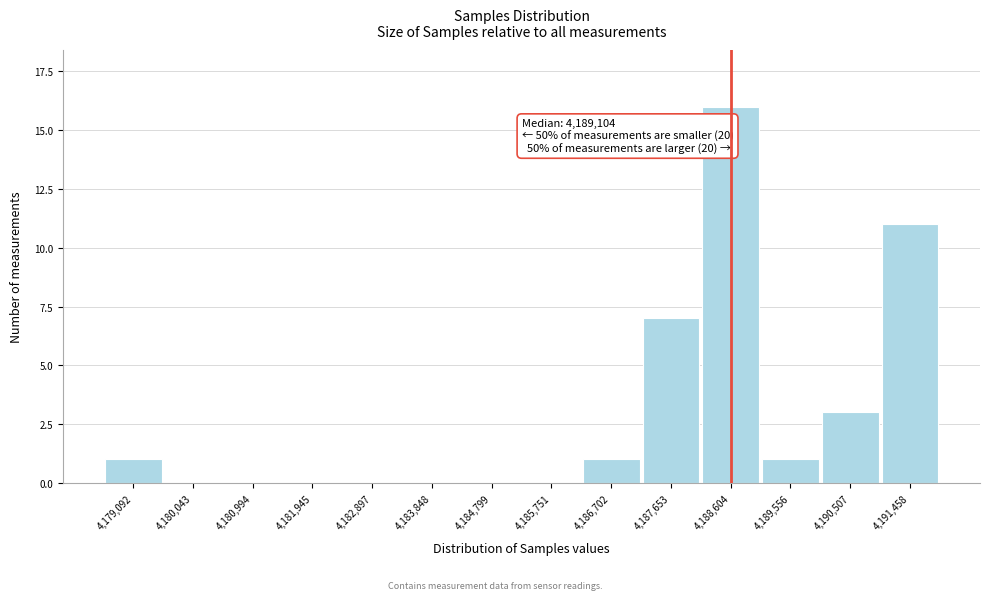

Reading left to right, transcribe all the data shown in this chart.

4,179,092=1	4,180,043=0	4,180,994=0	4,181,945=0	4,182,897=0	4,183,848=0	4,184,799=0	4,185,751=0	4,186,702=1	4,187,653=7	4,188,604=16	4,189,556=1	4,190,507=3	4,191,458=11